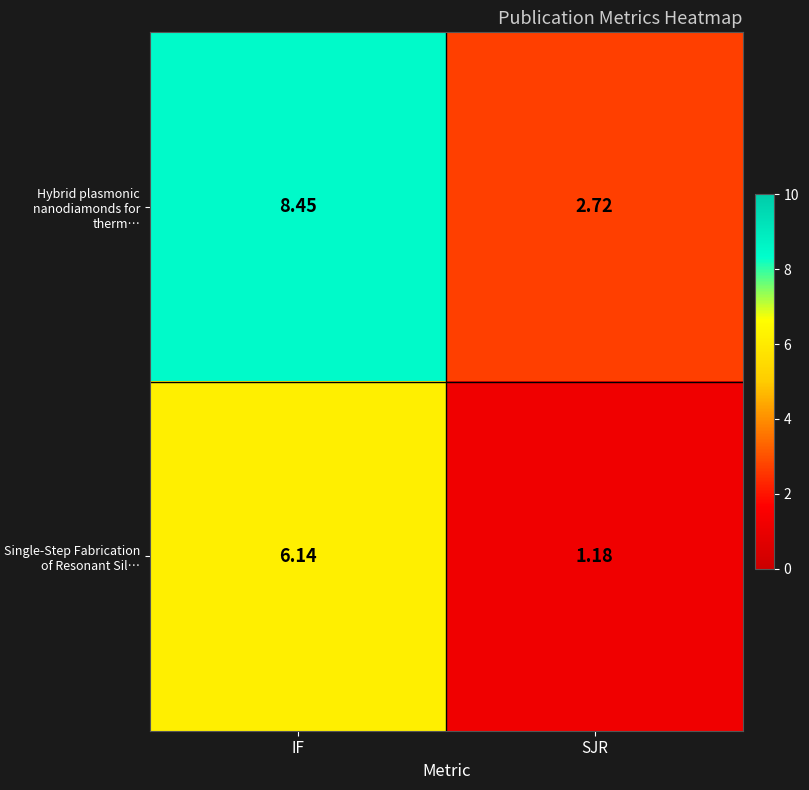

At which label is Hybrid plasmonic nanodiamonds for therm… closest to 5?

SJR